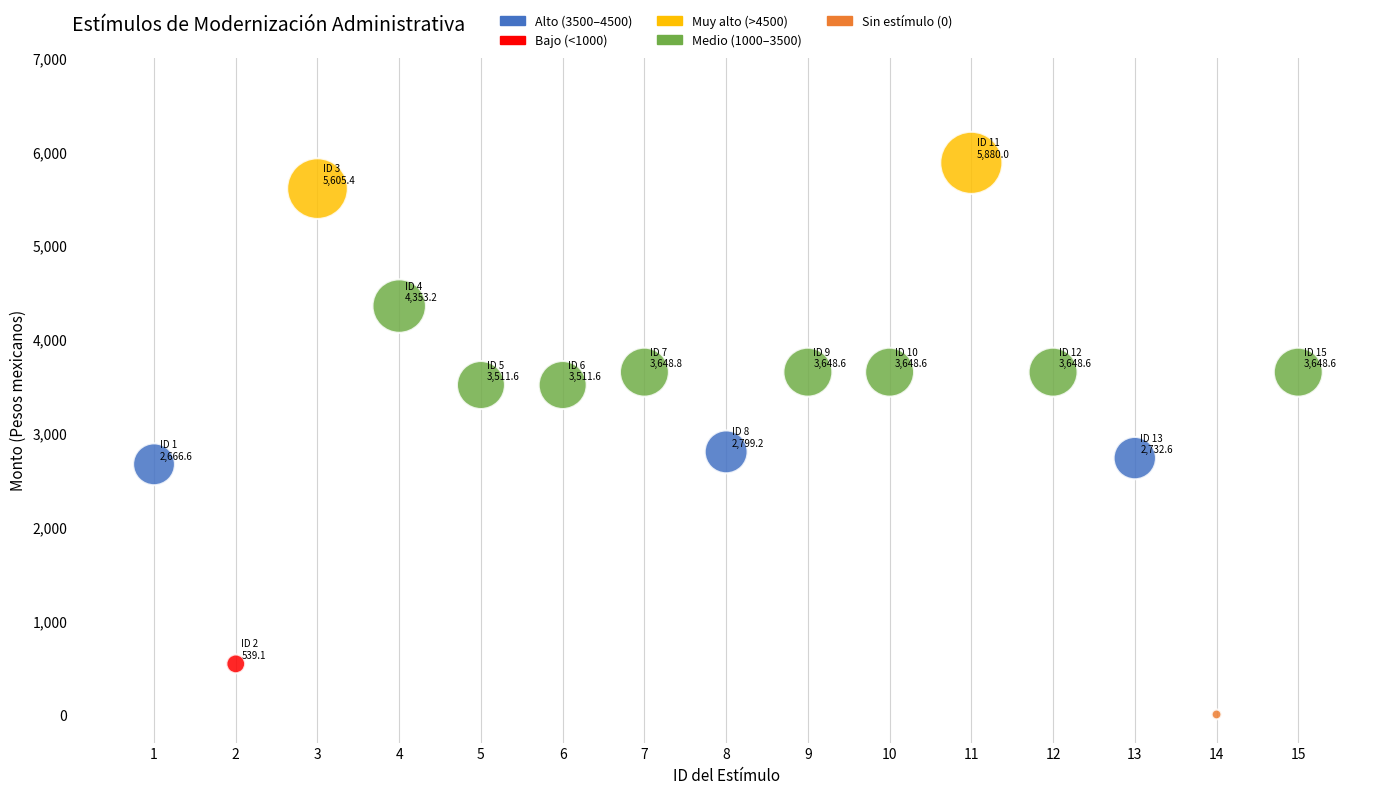

What is the range of X values (max minus min)?

14.0